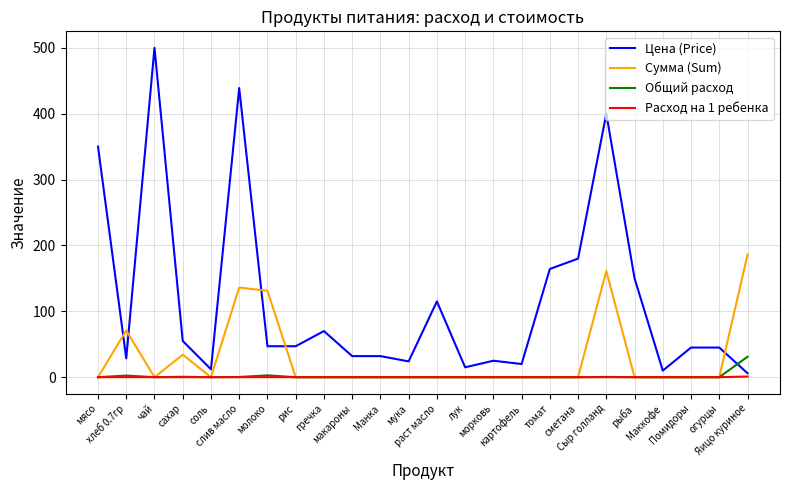

How many values in the Расход на 1 ребенка series exceed 0?

6